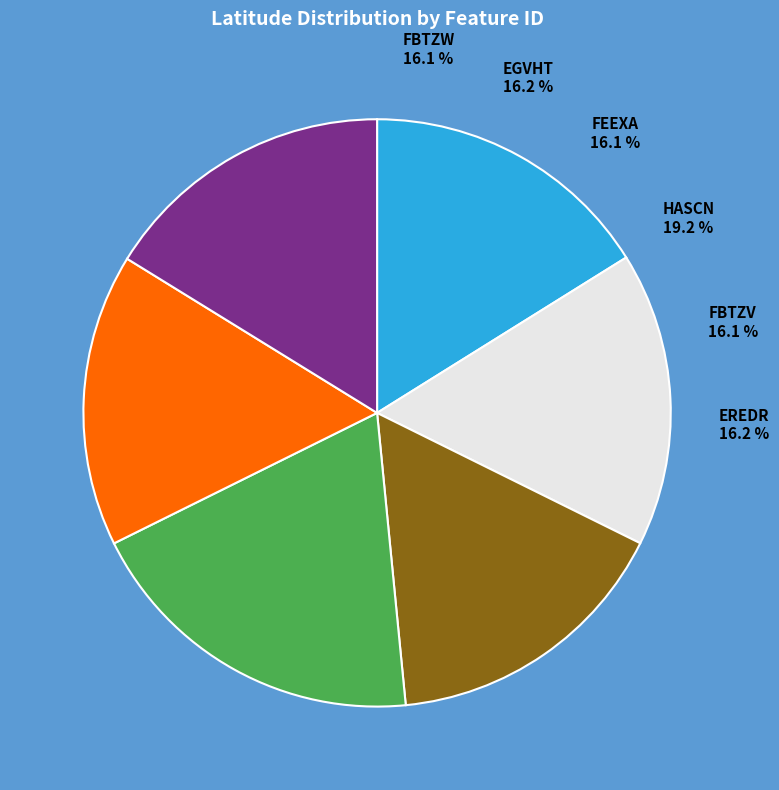

To the nearest percent, what is the difference between the largest and smallest slice percentages?

3%